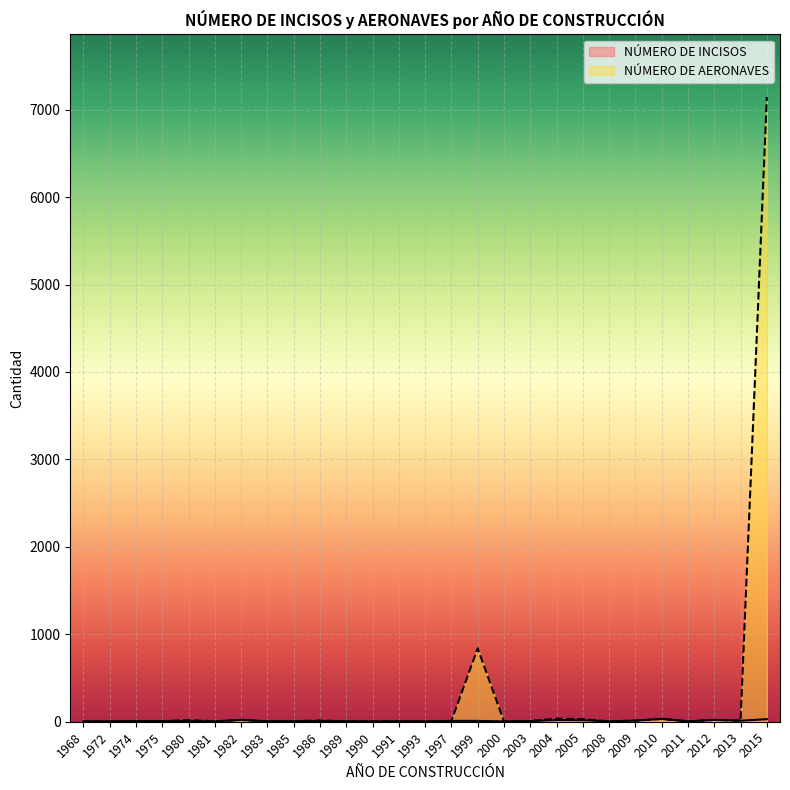

Between 1974 and 1972, which series saw the biggest shift?

NÚMERO DE AERONAVES